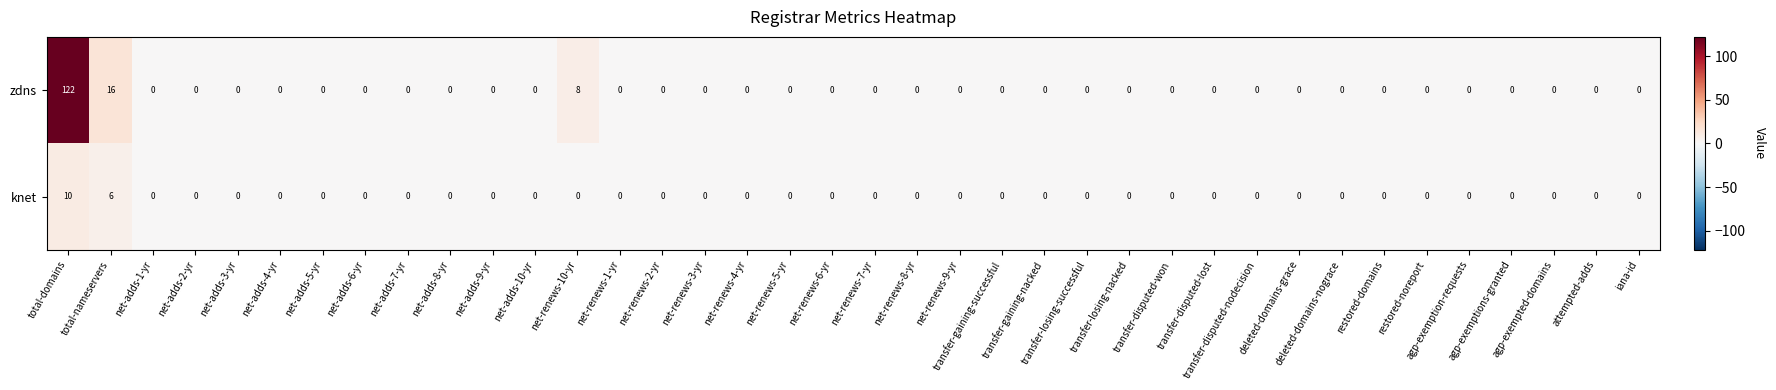

Which series has the largest total across all categories?

zdns